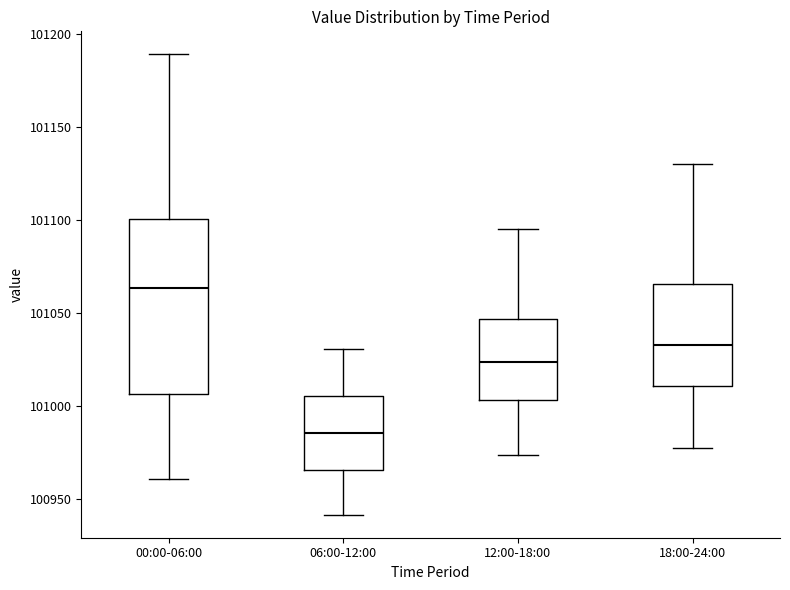

Reading left to right, read every box against the y-axis: the position of its median line, the range the box covers, and the ends of its whiskers. The values are not printed on the chart, so give them approximately, as read against the axis.

00:00-06:00: median 101065, box 101005 to 101100, whiskers 100960 to 101190
06:00-12:00: median 100985, box 100965 to 101005, whiskers 100940 to 101030
12:00-18:00: median 101025, box 101005 to 101045, whiskers 100975 to 101095
18:00-24:00: median 101035, box 101010 to 101065, whiskers 100980 to 101130